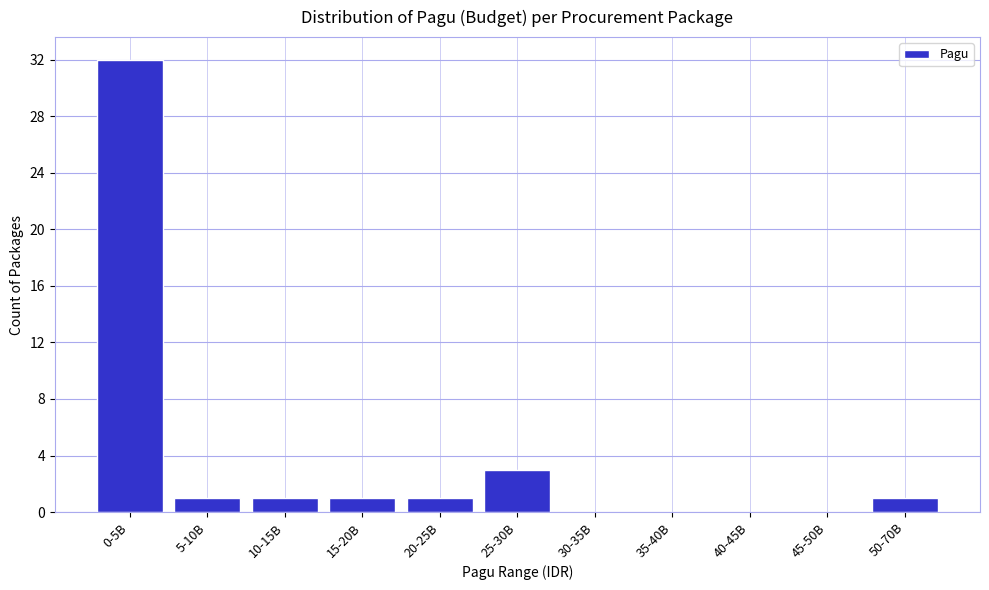

Reading right to left, extract all data points from this chart.

50-70B=1	45-50B=0	40-45B=0	35-40B=0	30-35B=0	25-30B=3	20-25B=1	15-20B=1	10-15B=1	5-10B=1	0-5B=32